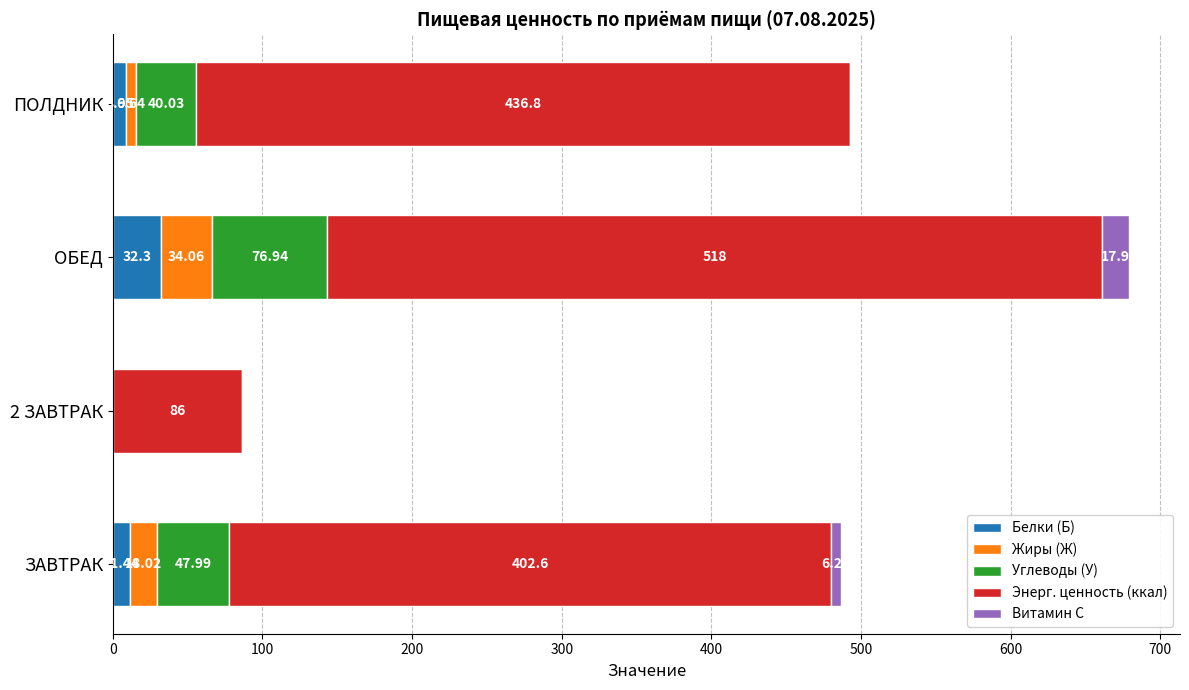

How many series are shown in this chart?

5